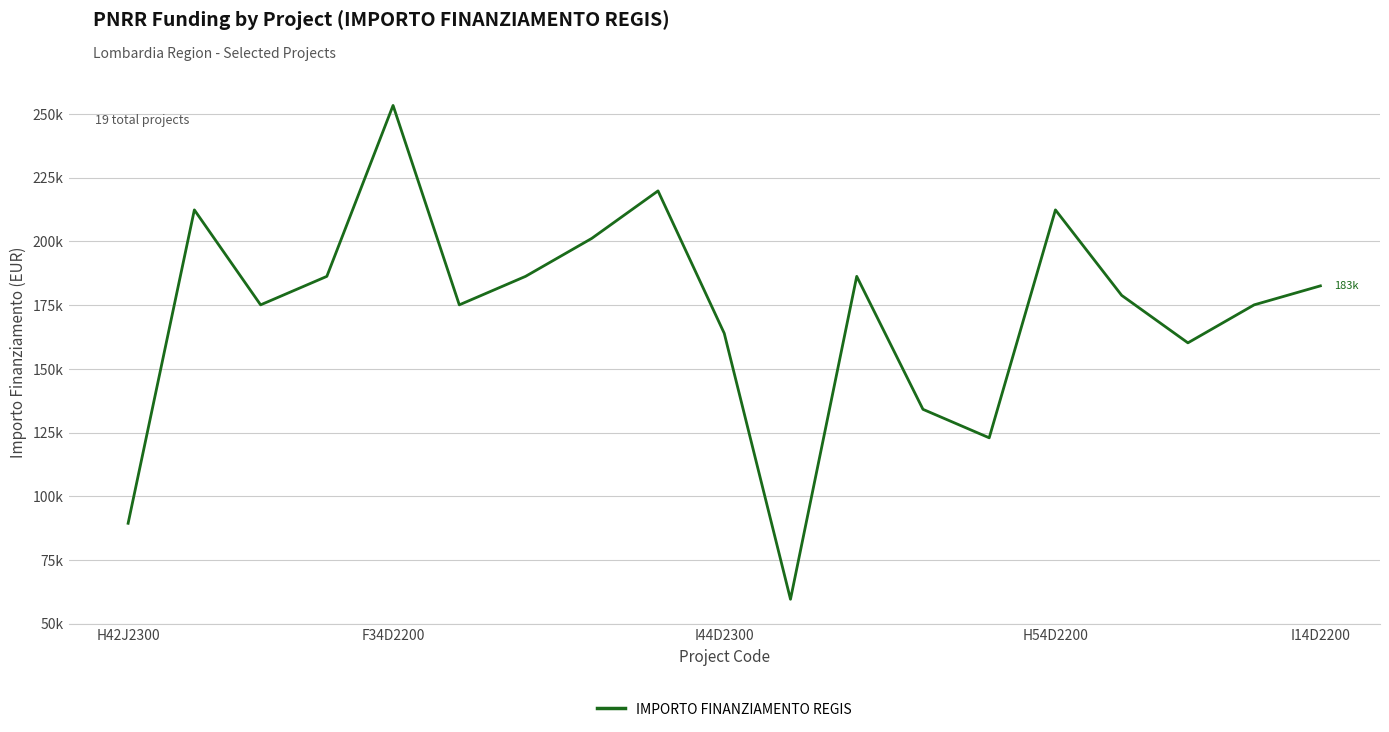

Is this an area chart (filled region under the line)?

No